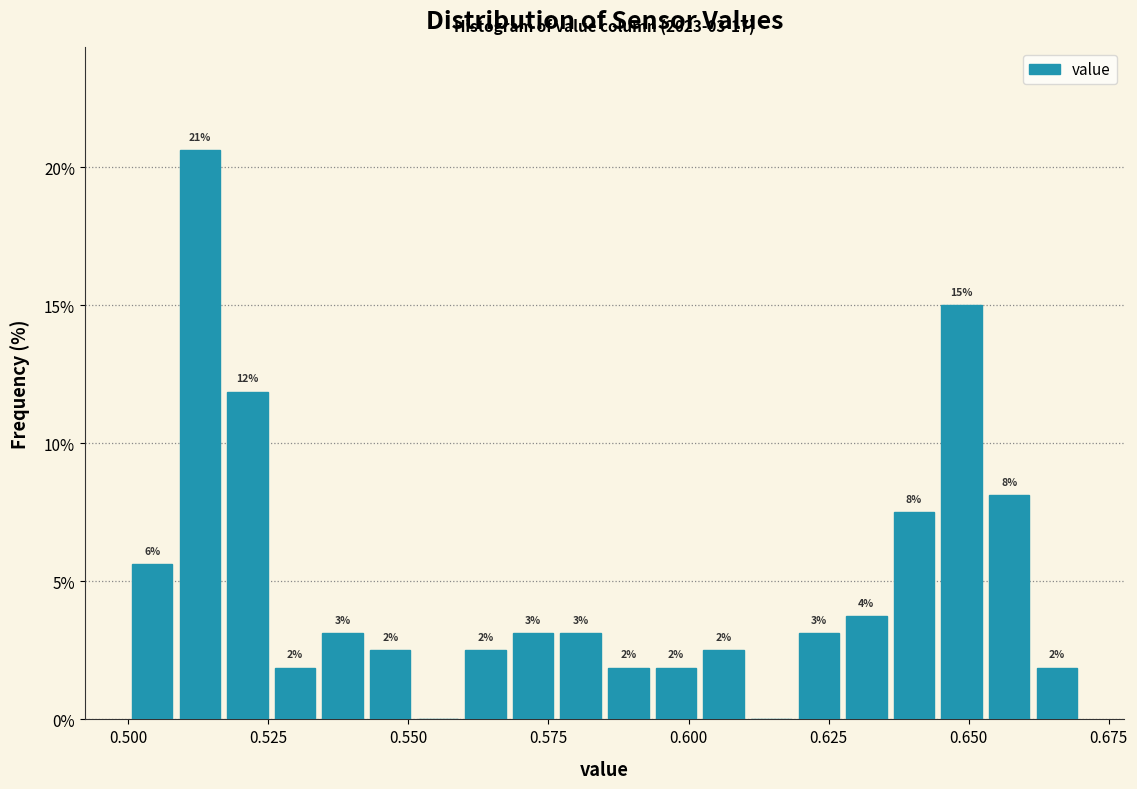

Read against the x-axis, roughly where is the centre of the tallest bar?

0.515